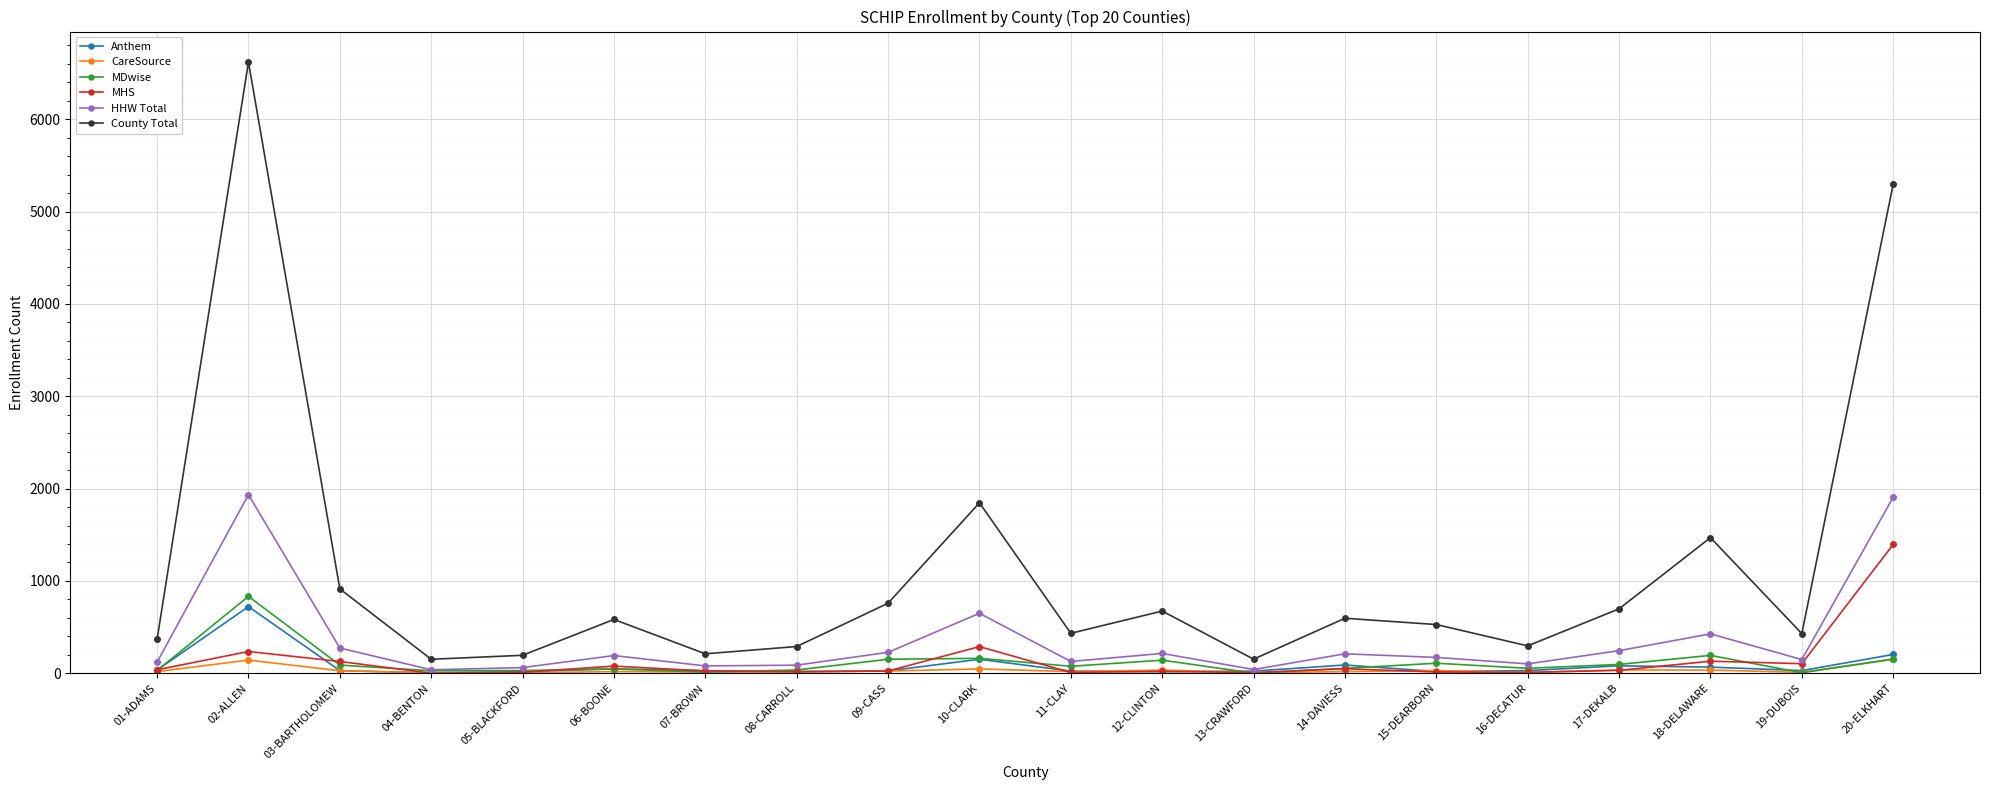

What are all the series names shown in the legend?

Anthem, CareSource, MDwise, MHS, HHW Total, County Total